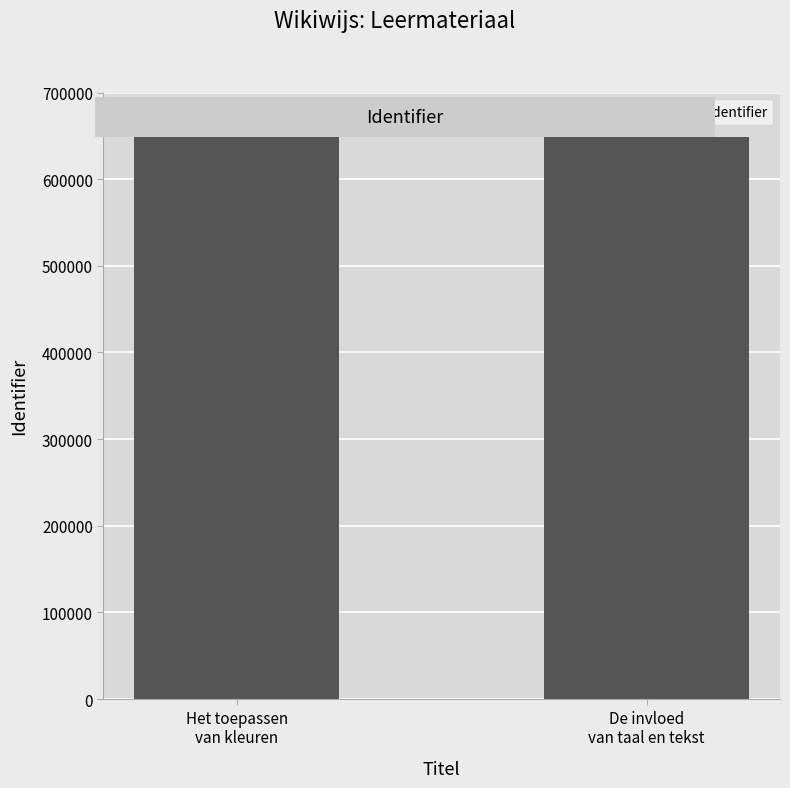

What is the maximum value shown in the chart?

649002